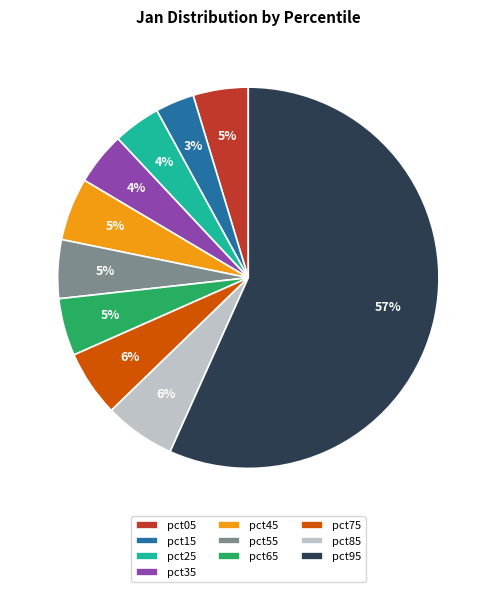

Combined, do pct35 and pct95 account for over 50%?

Yes